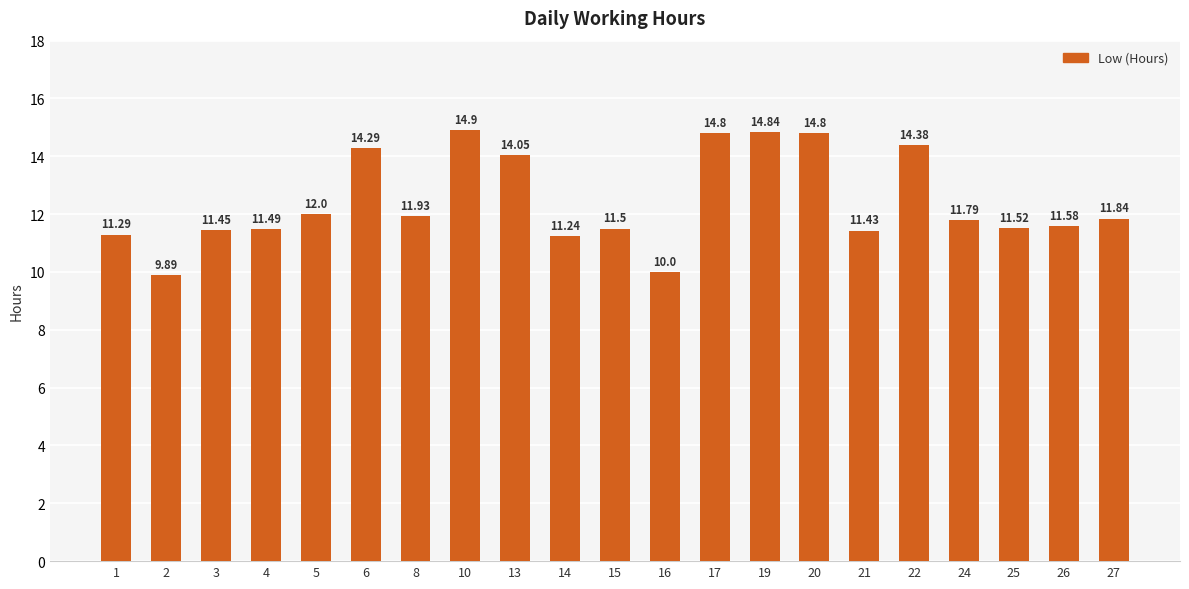

Where is the data nearest to the value 12?

5